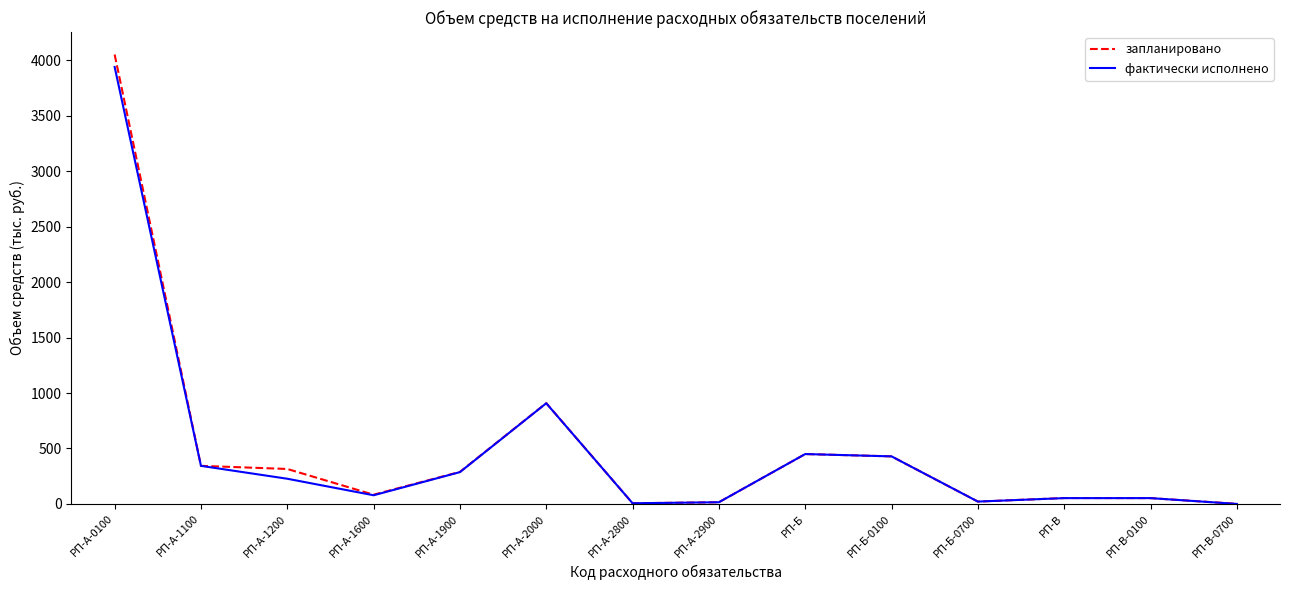

Does the chart have visible grid lines?

No